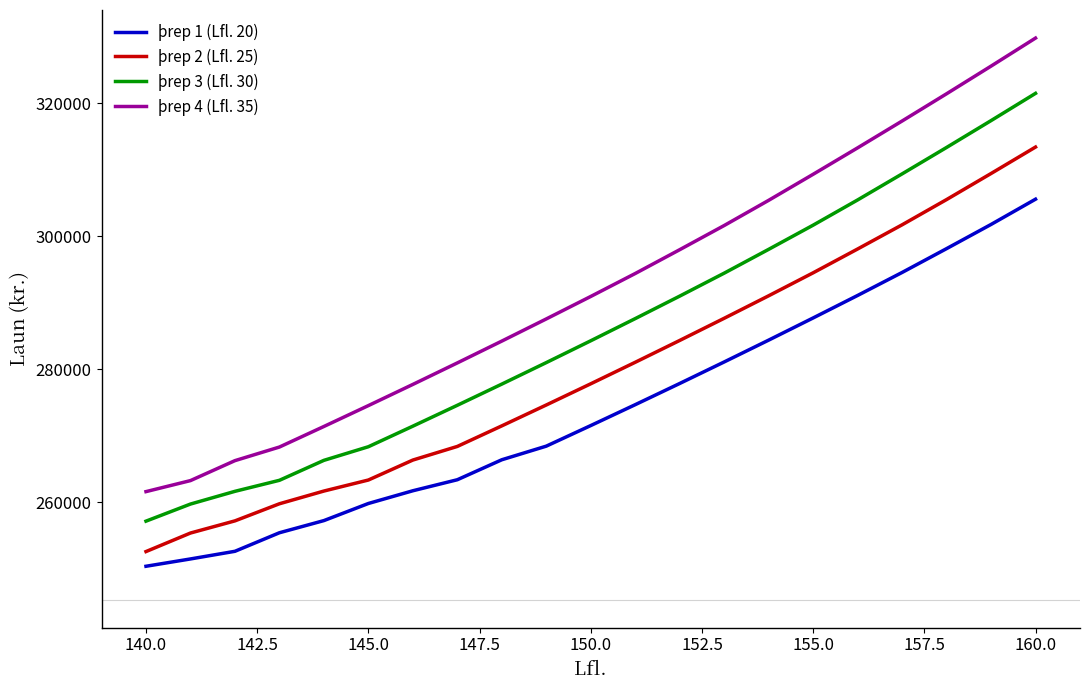

Which series has the largest total across all categories?

þrep 4 (Lfl. 35)